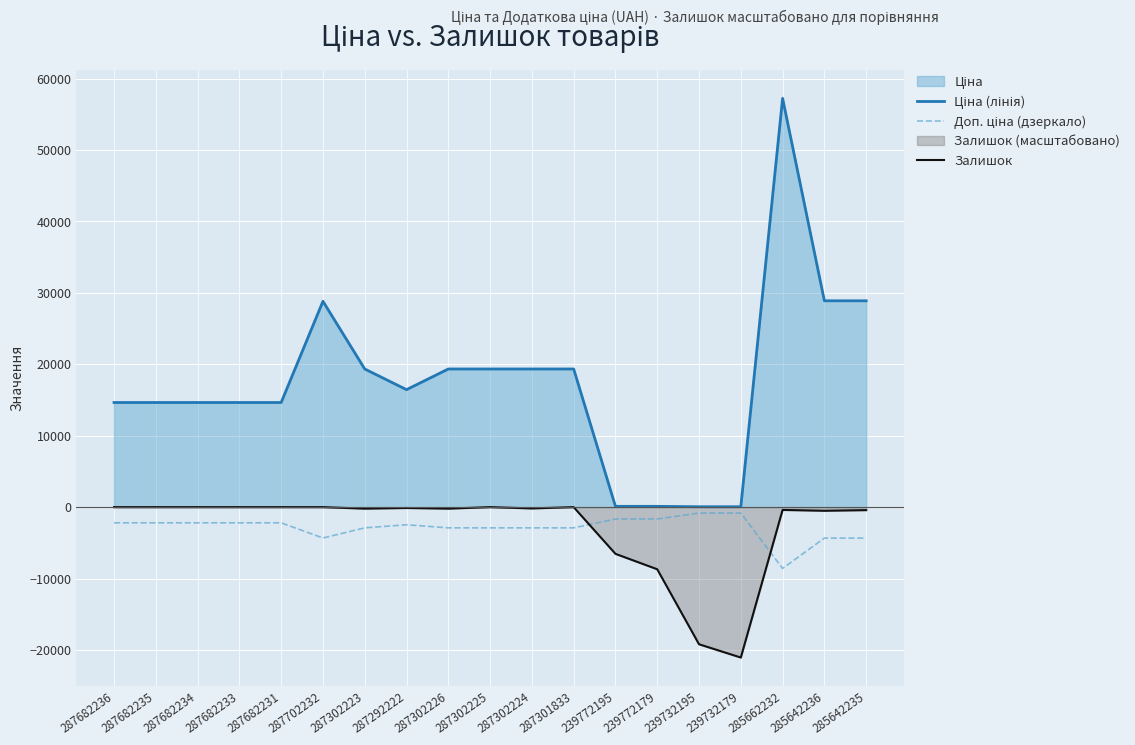

The Залишок series shows -19200.0 at 239732195. True or false?

True